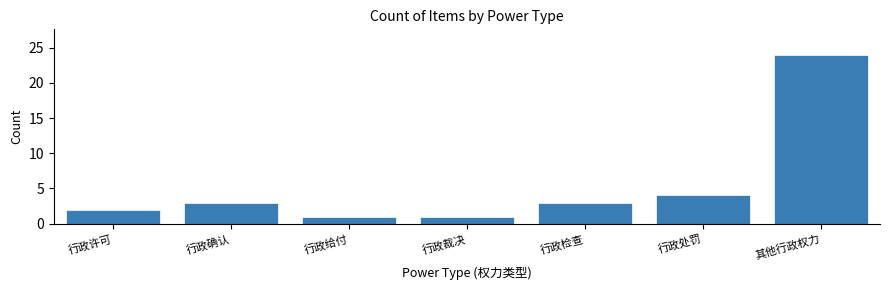

Reading left to right, extract all data points from this chart.

2	3	1	1	3	4	24